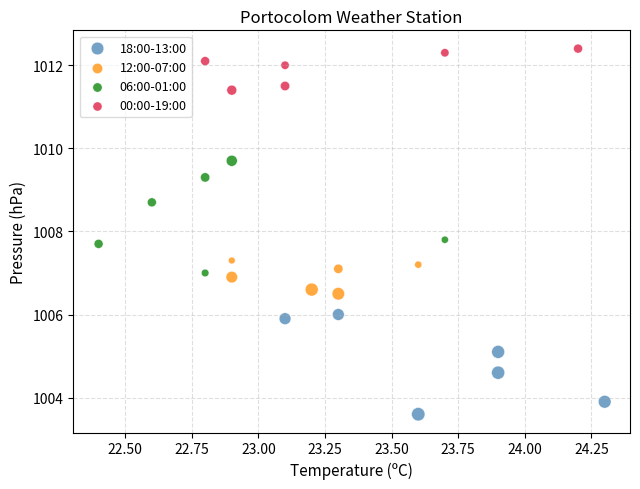

Which series reaches the maximum Y coordinate?

00:00-19:00